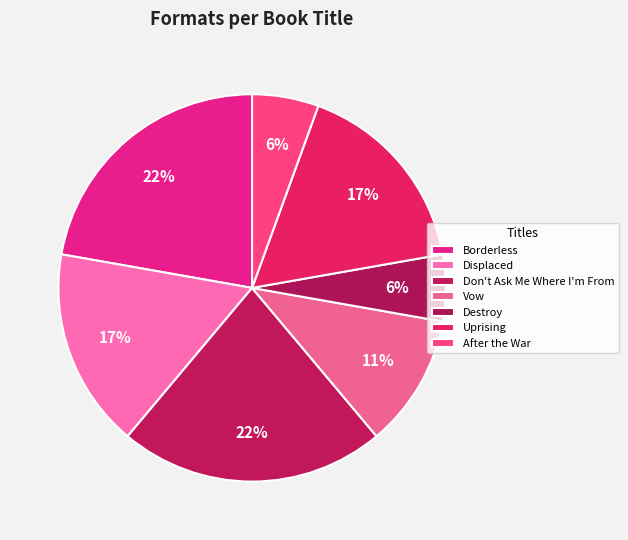

Count the number of slices in the pie.

7